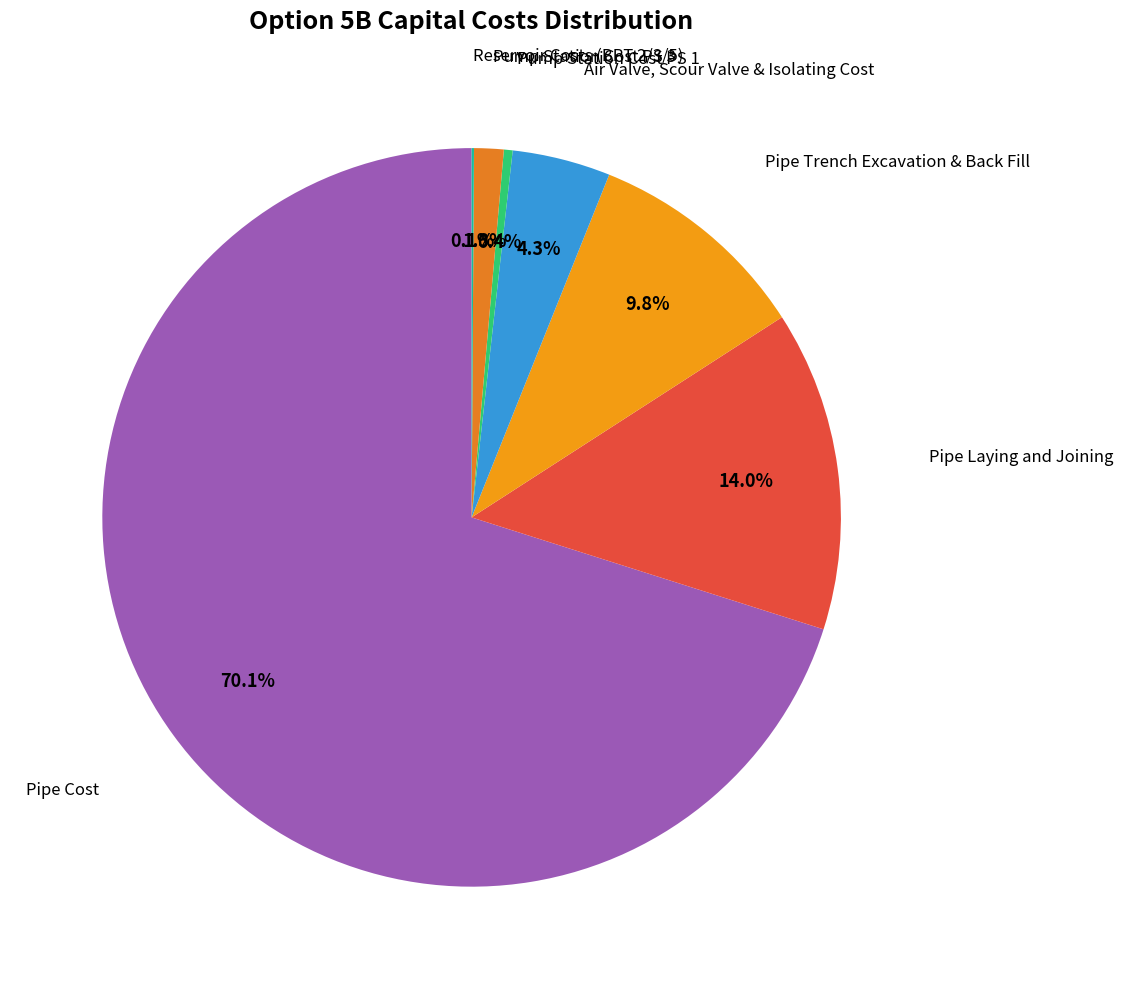

Approximately how many times larger is the value at Pump Station Cost PS 3 compared to Pump Station Cost PS 1?

3.4